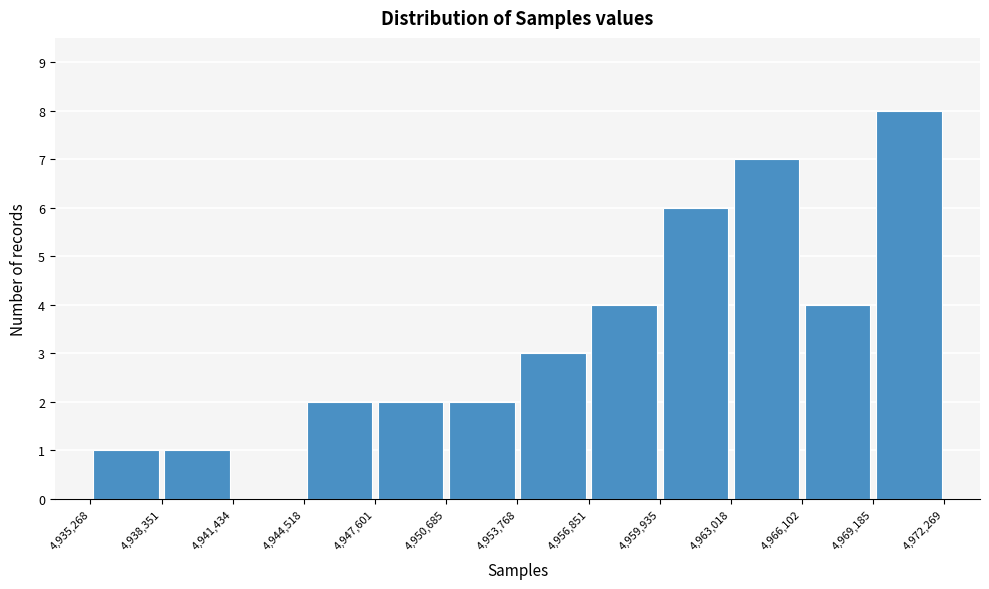

Reading left to right, transcribe this chart: for each bar, give the range it covers on the x-axis and its height. The values are not printed on the chart, so give them approximately, as read against the axis.

4,935,268 to 4,938,351: 1
4,938,351 to 4,941,434: 1
4,941,434 to 4,944,518: 0
4,944,518 to 4,947,601: 2
4,947,601 to 4,950,685: 2
4,950,685 to 4,953,768: 2
4,953,768 to 4,956,851: 3
4,956,851 to 4,959,935: 4
4,959,935 to 4,963,018: 6
4,963,018 to 4,966,102: 7
4,966,102 to 4,969,185: 4
4,969,185 to 4,972,269: 8